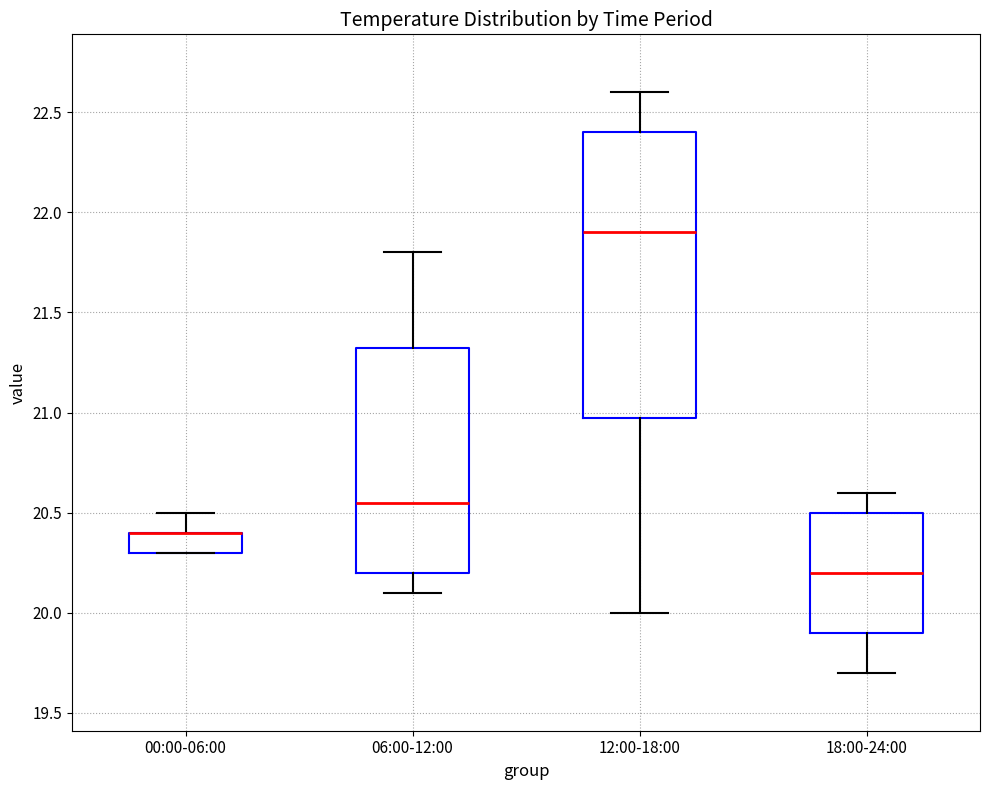

Reading left to right, transcribe this box plot: for each box, give where its median line is, the range the box spans, and where its two whiskers end, as read against the y-axis. The values are not printed on the chart, so give them approximately, as read against the axis.

00:00-06:00: median 20.40 (drawn on the box's upper edge), box 20.30 to 20.40, whiskers 20.30 to 20.50
06:00-12:00: median 20.55, box 20.20 to 21.35, whiskers 20.10 to 21.80
12:00-18:00: median 21.90, box 21.00 to 22.40, whiskers 20.00 to 22.60
18:00-24:00: median 20.20, box 19.90 to 20.50, whiskers 19.70 to 20.60